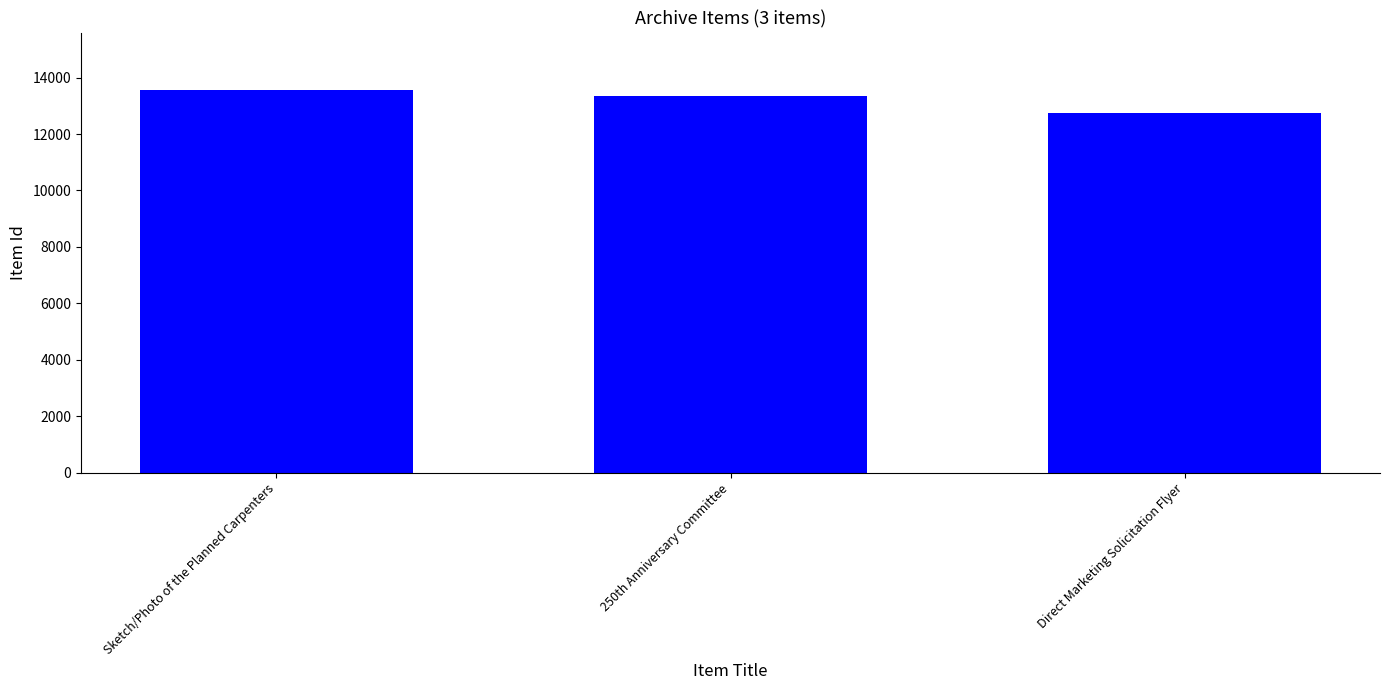

What is the minimum value shown in the chart?

12742